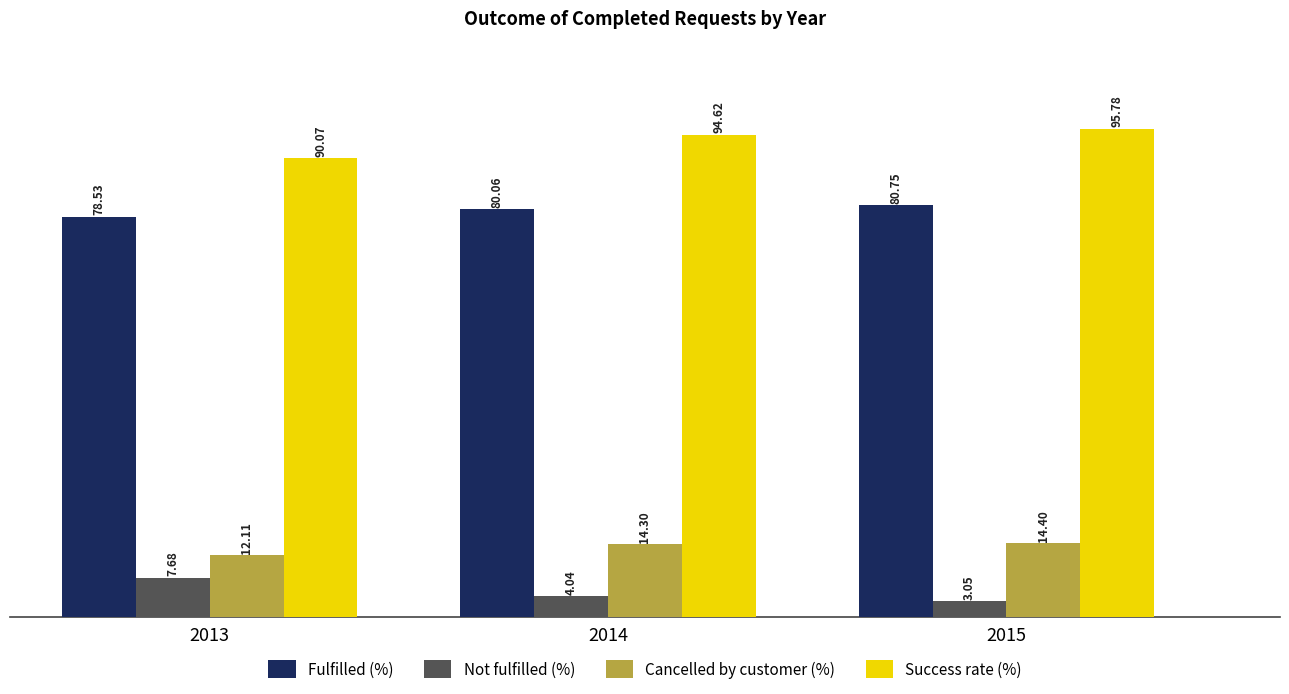

Between 2013 and 2014, which series saw the biggest shift?

Success rate (%)